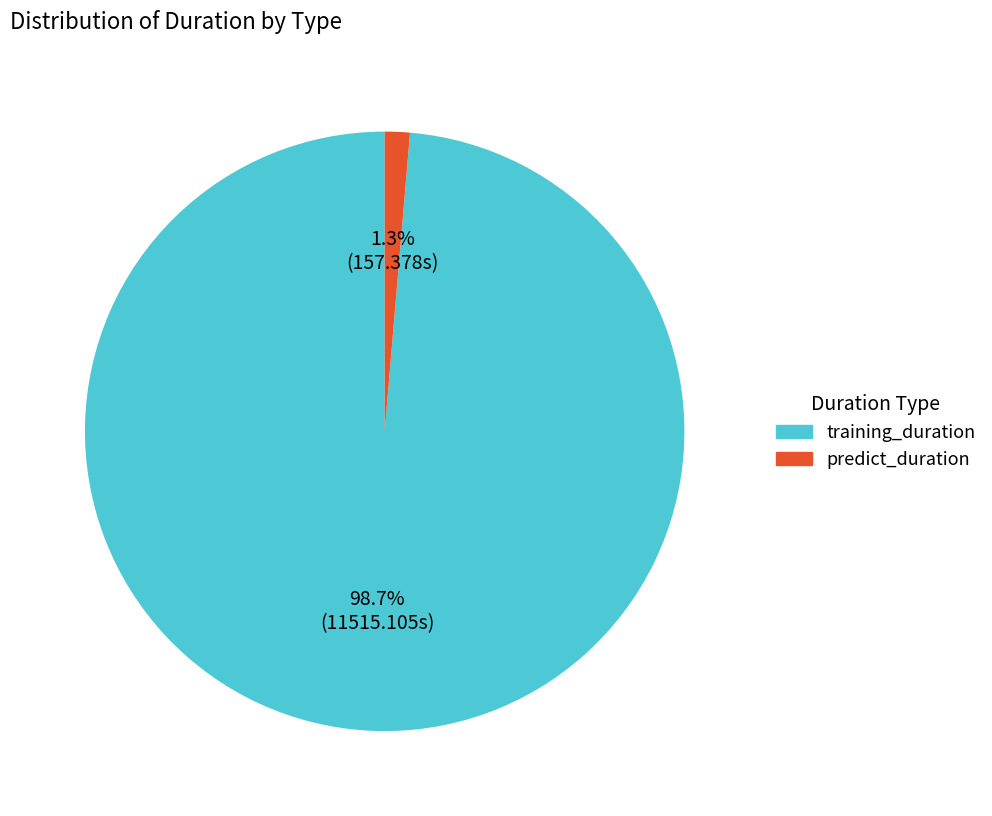

How many segments does this pie chart have?

2